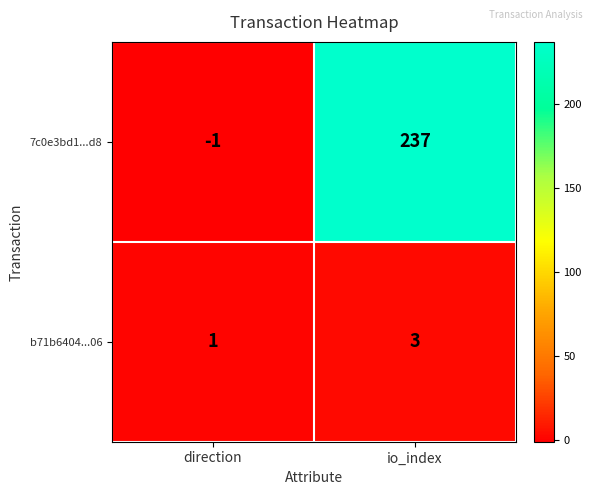

Reading left to right, extract all data points from this chart.

7c0e3bd1...d8: -1	237
b71b6404...06: 1	3